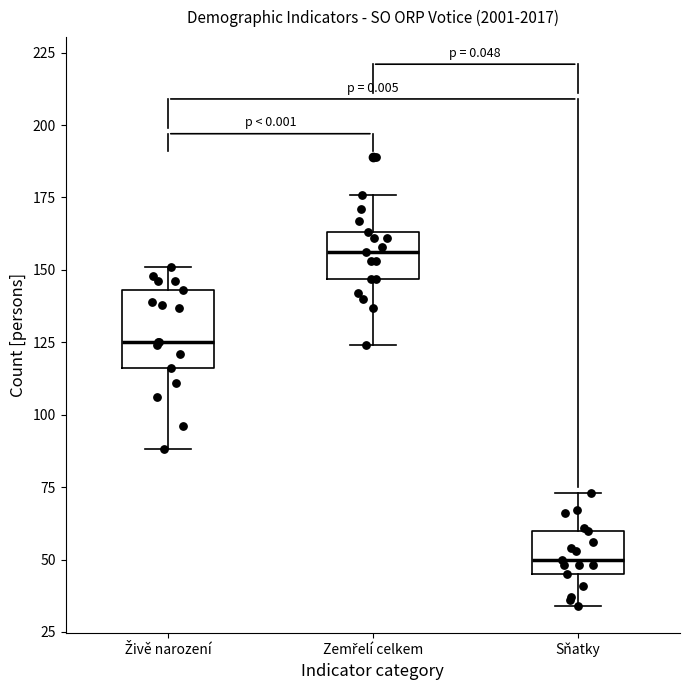

Reading left to right, transcribe this box plot: for each box, give where its median line is, the range the box spans, and where its two whiskers end, as read against the y-axis. The values are not printed on the chart, so give them approximately, as read against the axis.

Živě narození: median 125, box 115 to 145, whiskers 90 to 150
Zemřelí celkem: median 155, box 145 to 165, whiskers 125 to 175
Sňatky: median 50, box 45 to 60, whiskers 35 to 75